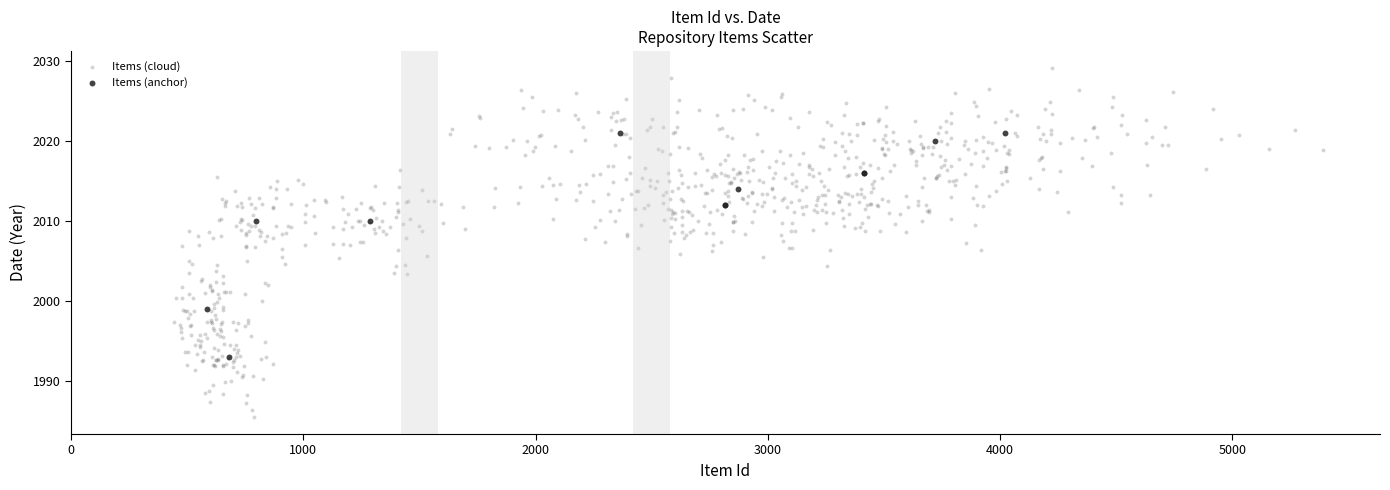

Which series reaches the minimum Y coordinate?

Items (cloud)